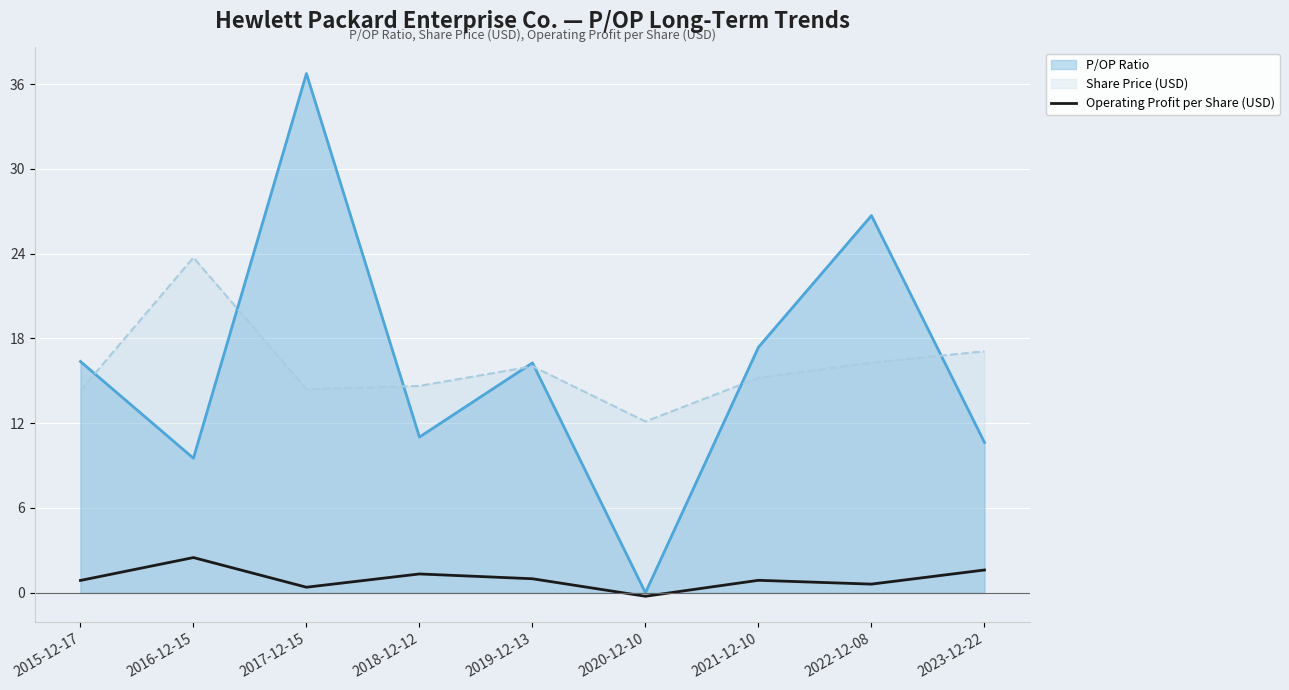

Reading right to left, what are all the values shown in this chart?

1.6	0.6	0.9	-0.2	1.0	1.3	0.4	2.5	0.9